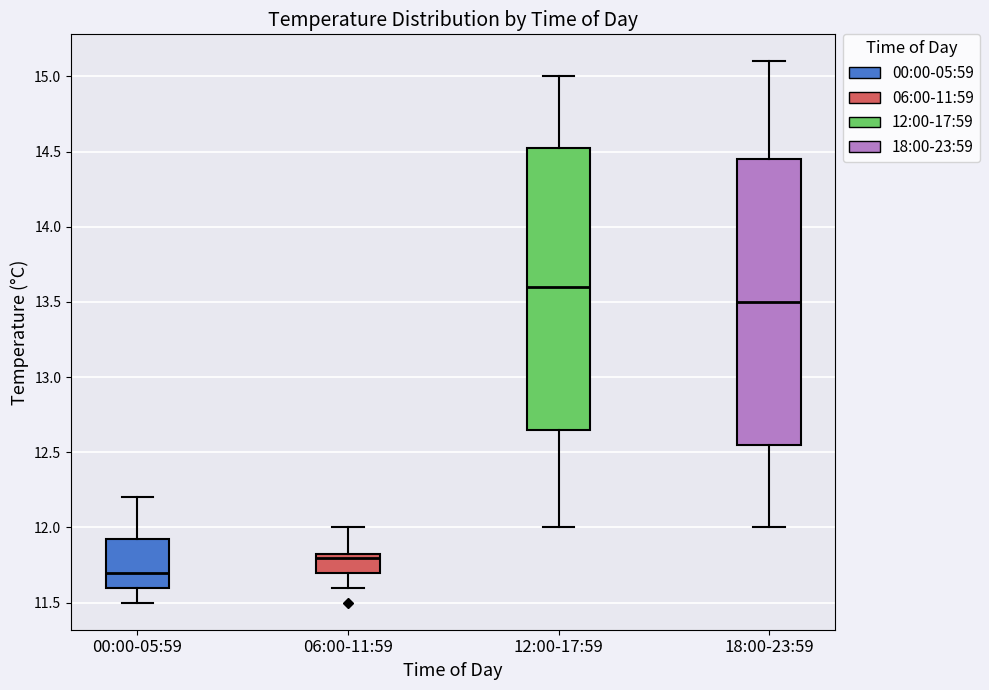

Reading left to right, read every box against the y-axis: the position of its median line, the range the box covers, and the ends of its whiskers. The values are not printed on the chart, so give them approximately, as read against the axis.

00:00-05:59: median 11.70, box 11.60 to 11.95, whiskers 11.50 to 12.20
06:00-11:59: median 11.80, box 11.70 to 11.85, whiskers 11.60 to 12.00
12:00-17:59: median 13.60, box 12.65 to 14.55, whiskers 12.00 to 15.00
18:00-23:59: median 13.50, box 12.55 to 14.45, whiskers 12.00 to 15.10